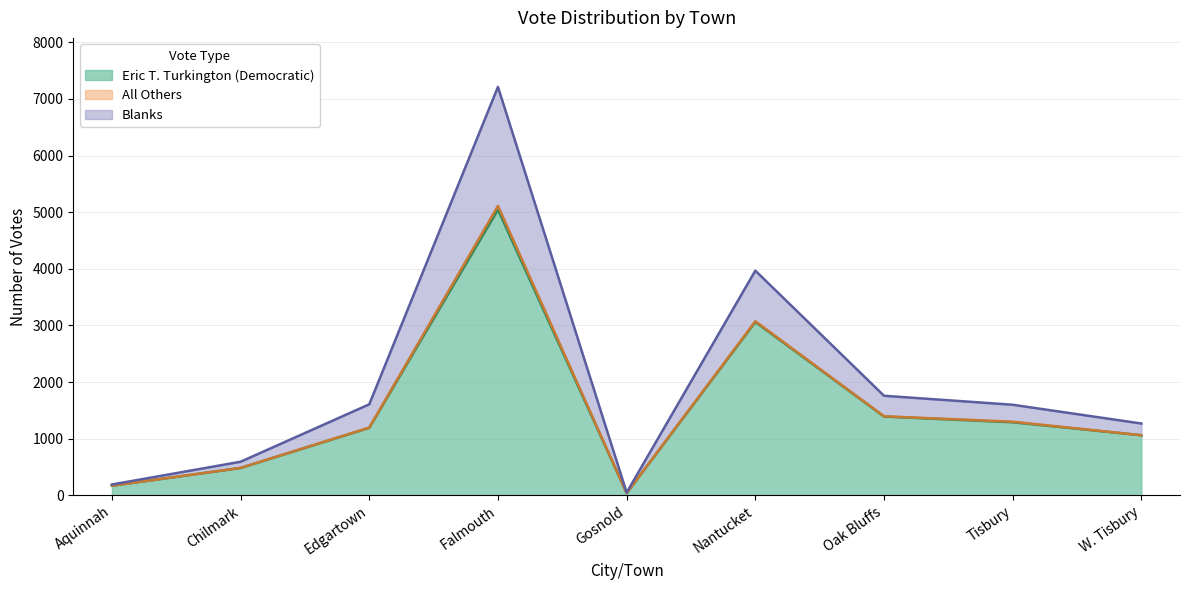

Which category has the highest value in the Eric T. Turkington (Democratic) series?

Falmouth